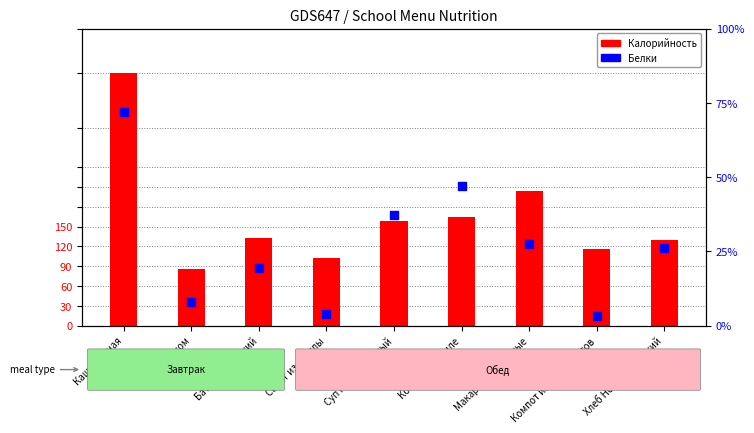

At which category is the sum across all series the highest?

Каша манная